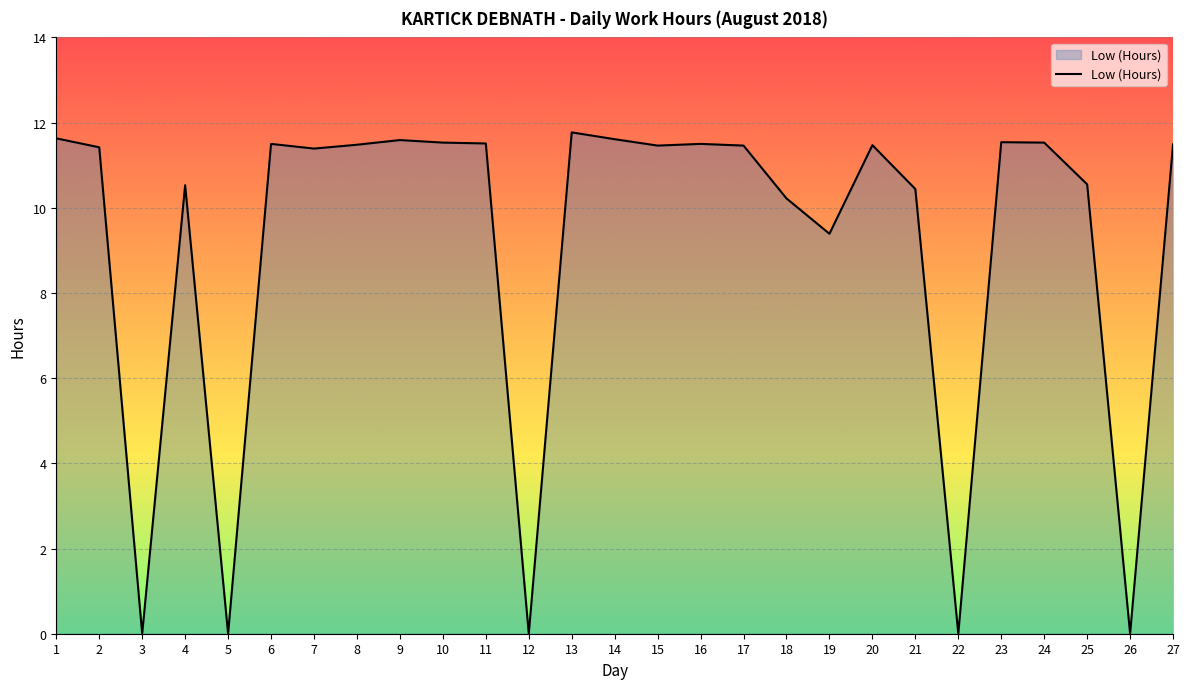

True or false: the data has more than 2 interior local peaks.

True